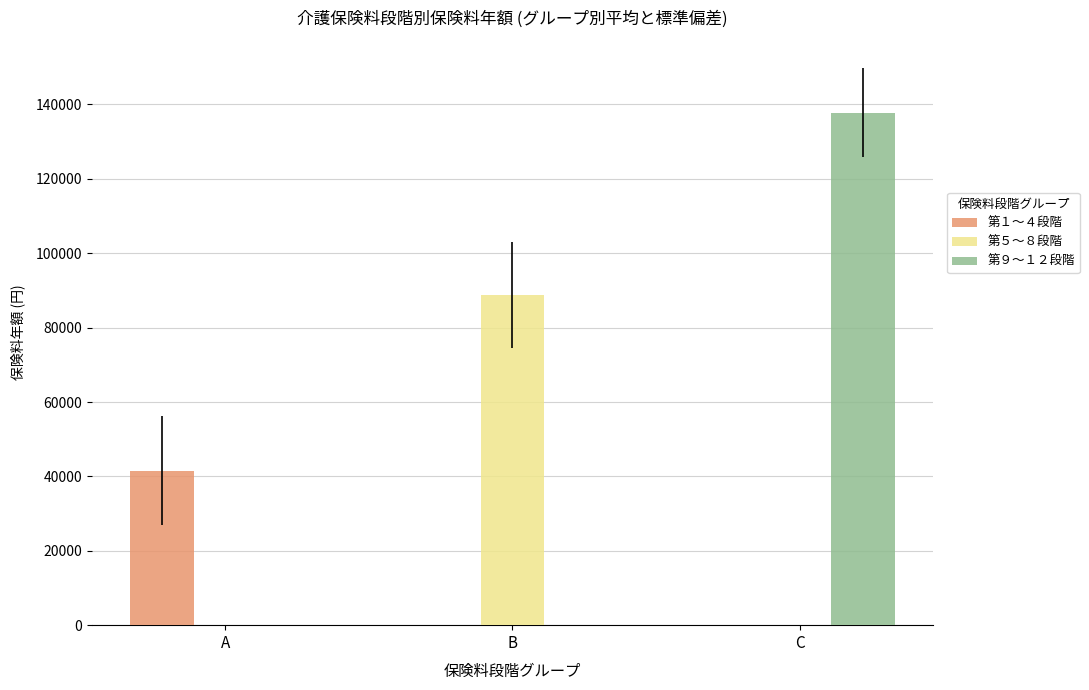

How many series are shown in this chart?

3